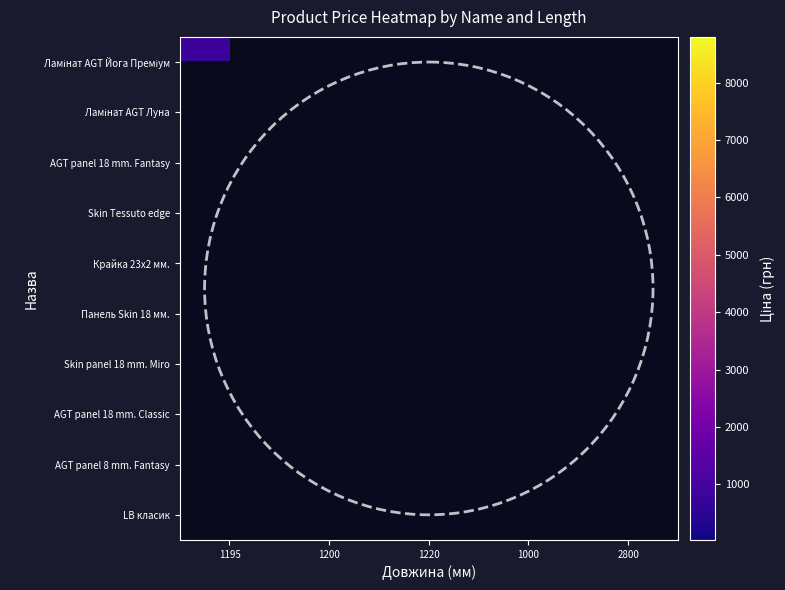

Rank the categories by AGT panel 8 mm. Fantasy value from highest to lowest.

1195, 1200, 1220, 1000, 2800